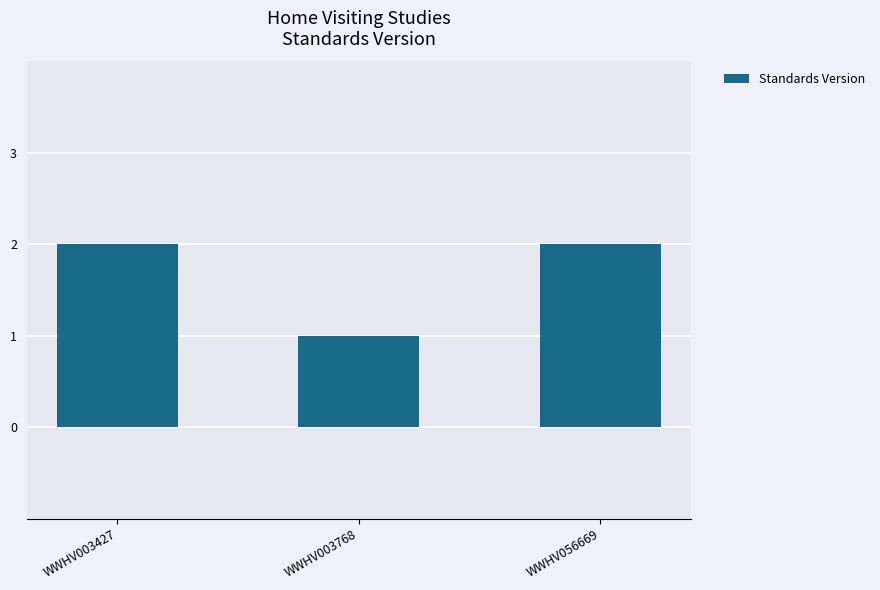

What is the value of the 3rd bar from the left?

2